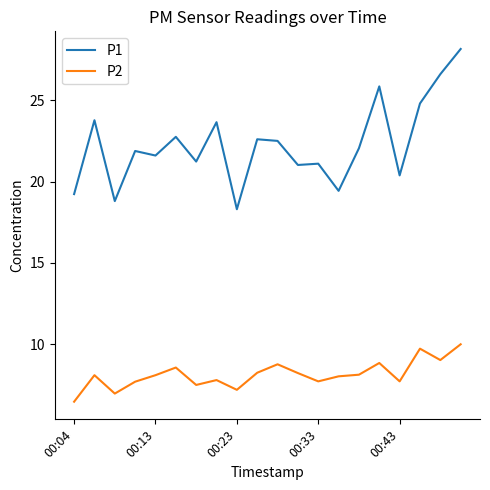

What is the average value of the P1 series?

22.3